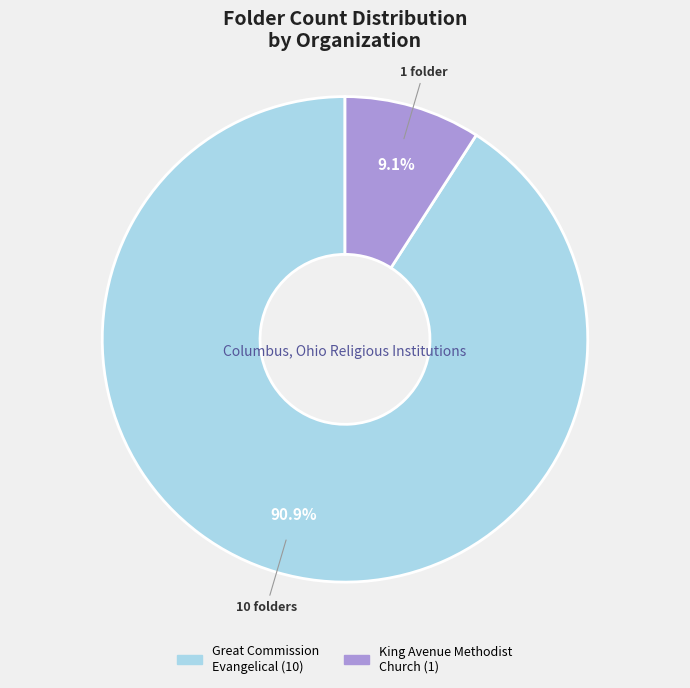

Between King Avenue Methodist Church and Great Commission Evangelical, which is larger?

Great Commission Evangelical